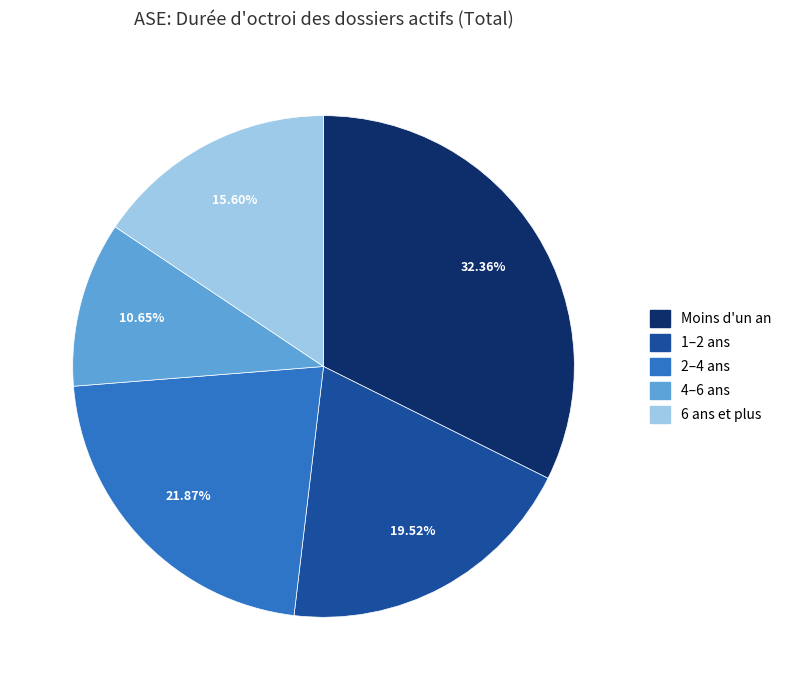

Which slice is the smallest?

4–6 ans